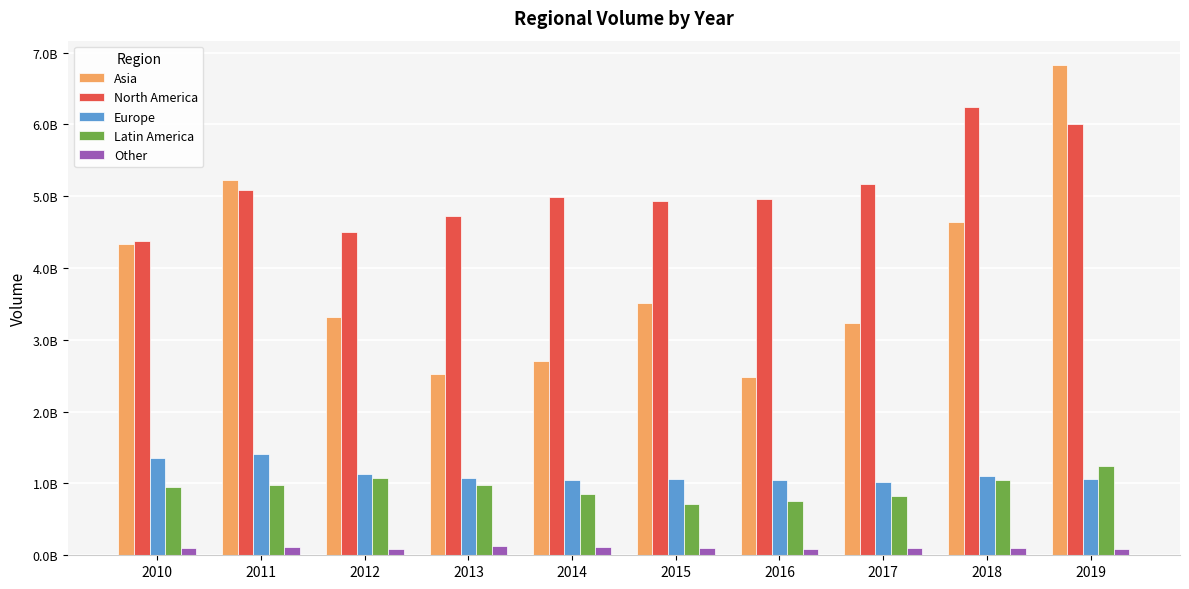

Are the bars horizontal?

No